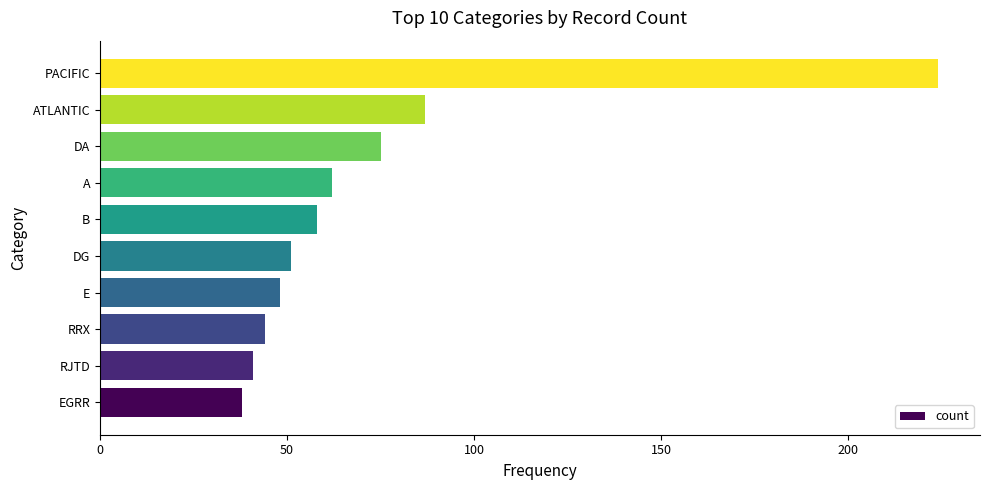

What is the sum of all values?

728